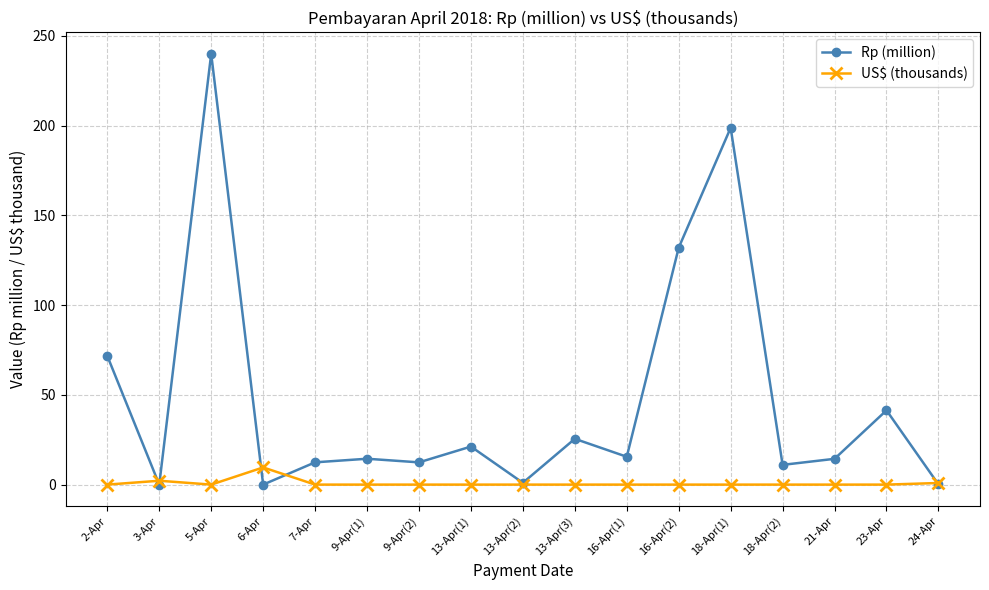

Which series has the largest range (max minus min)?

Rp (million)